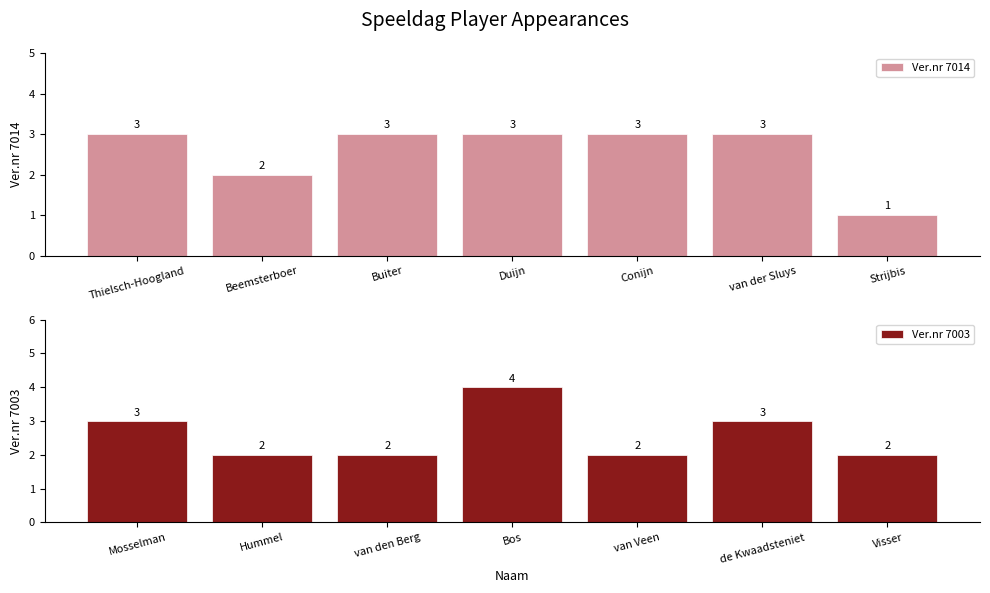

Reading left to right, extract all data points from this chart.

Ver.nr 7014: 3	2	3	3	3	3	1
Ver.nr 7003: 3	2	2	4	2	3	2